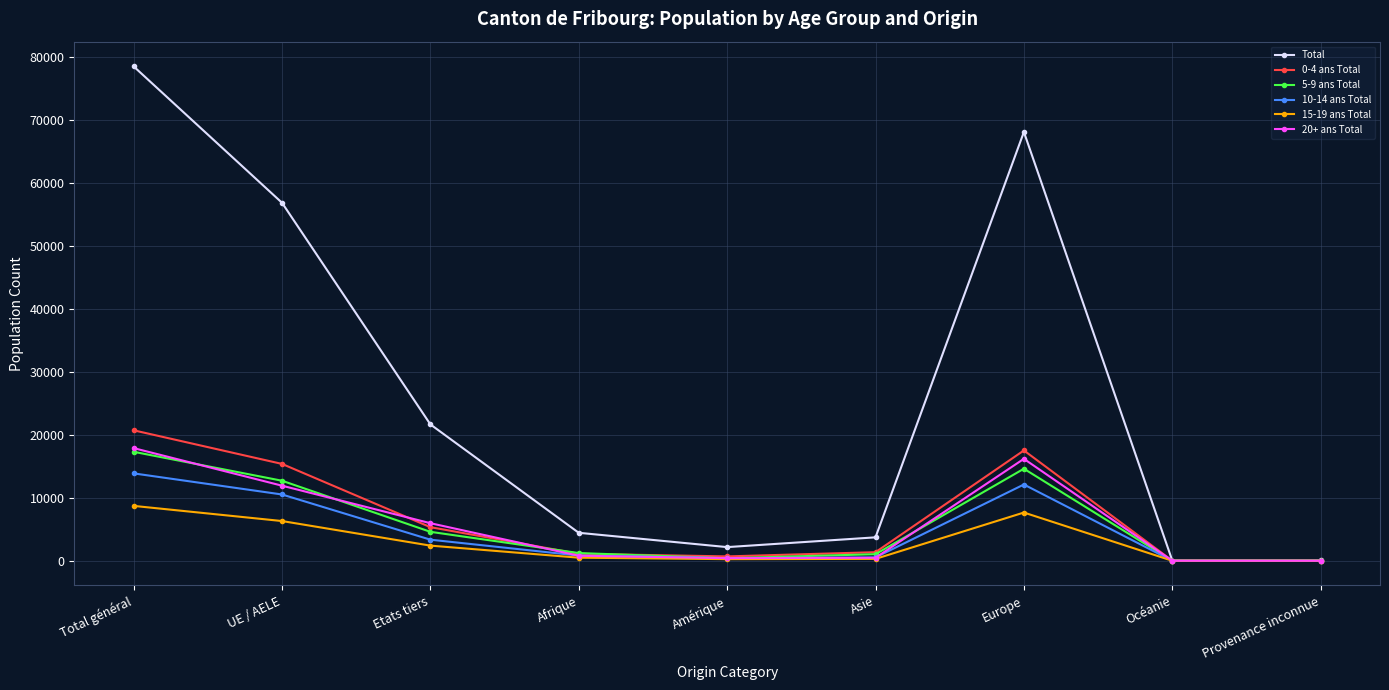

The 20+ ans Total series shows 16185 at Europe. True or false?

True